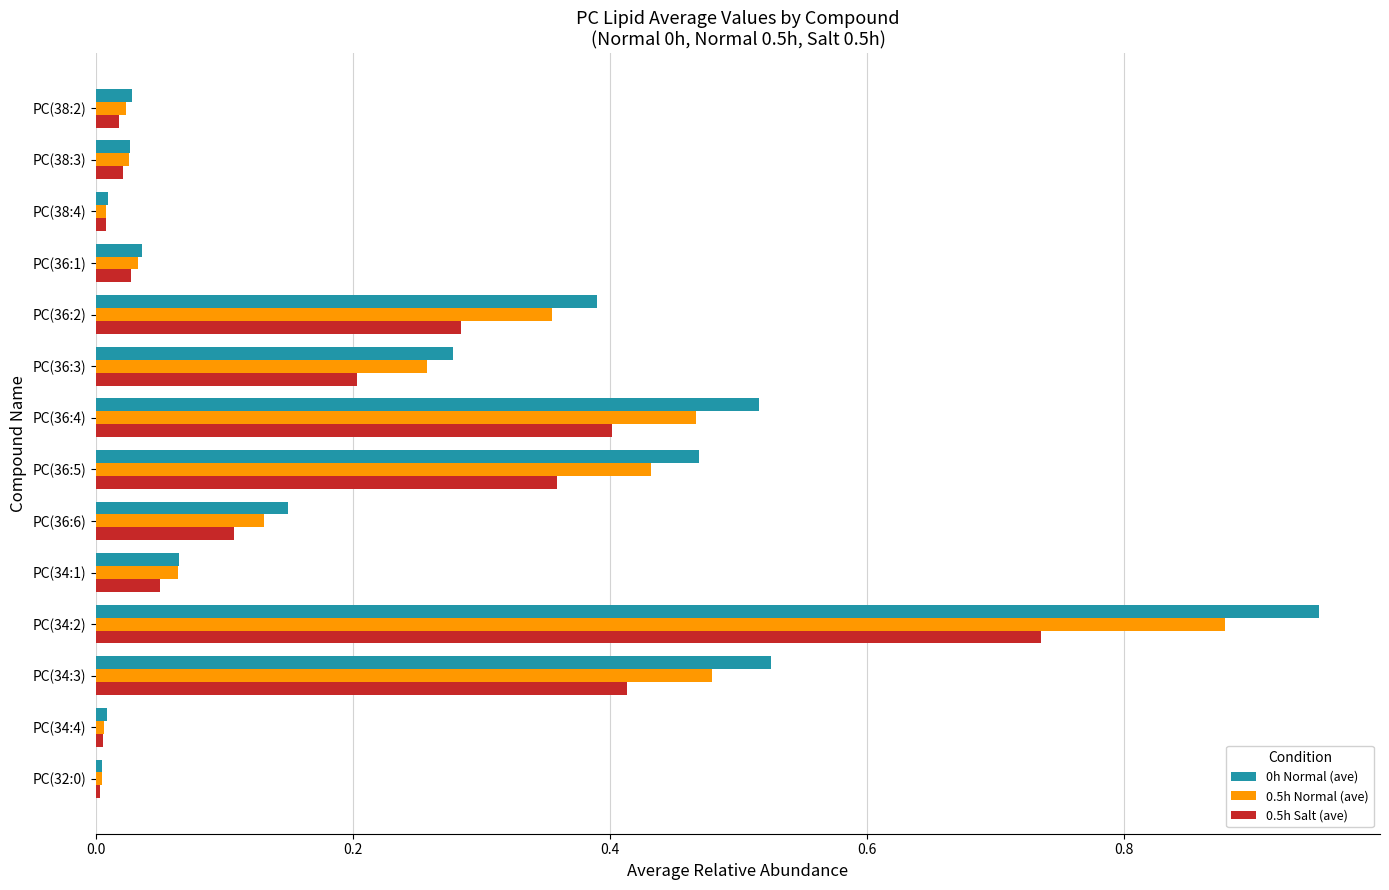

Is it true that 0h Normal (ave) equals 0.9 at PC(36:4)?

False